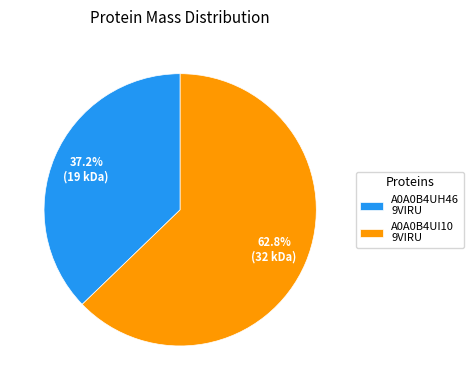

Is the sum of A0A0B4UI10 9VIRU and A0A0B4UH46 9VIRU greater than half?

Yes